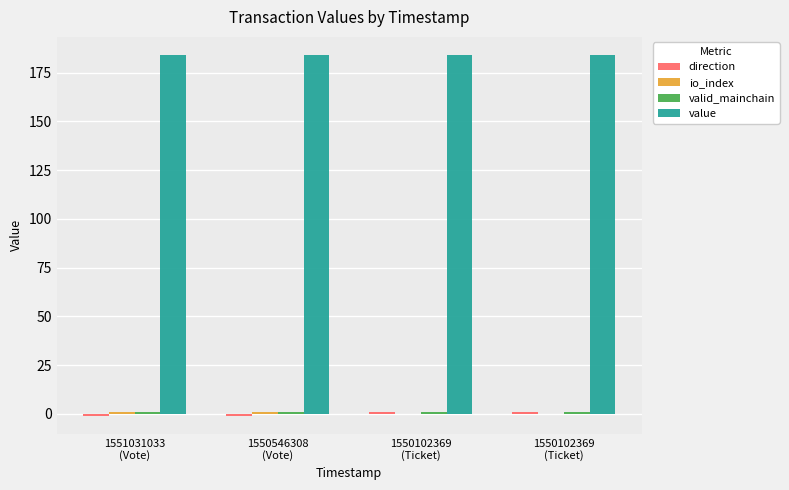

How many groups of bars are there?

4